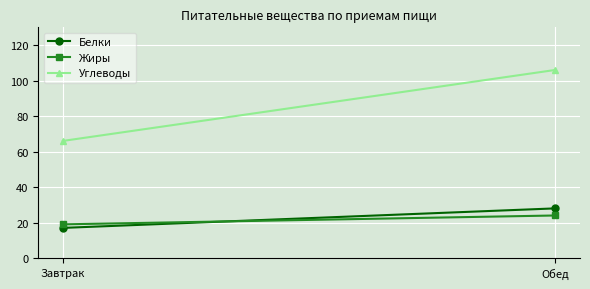

Reading left to right, extract all data points from this chart.

Белки: 17	28
Жиры: 19	24
Углеводы: 66	106